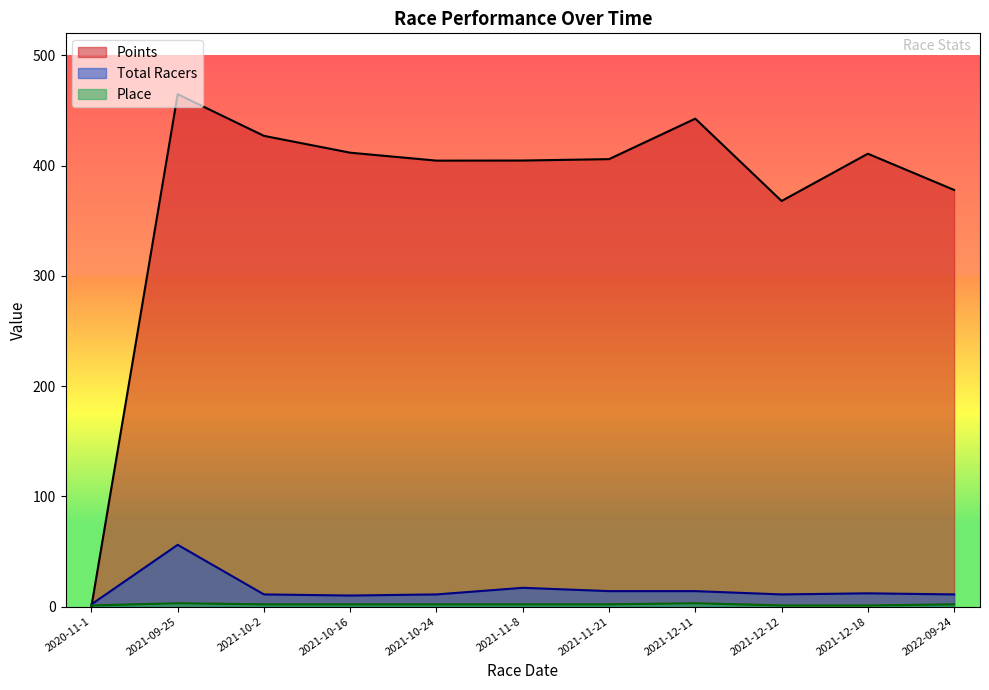

Which series has the largest total across all categories?

Points